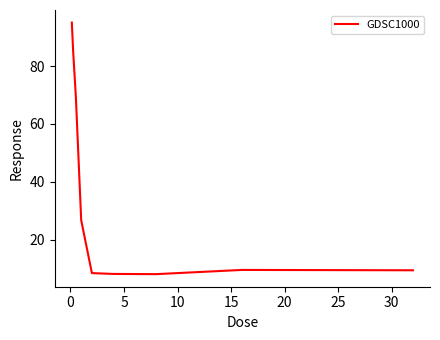

What is the difference between the maximum and minimum values?

87.0